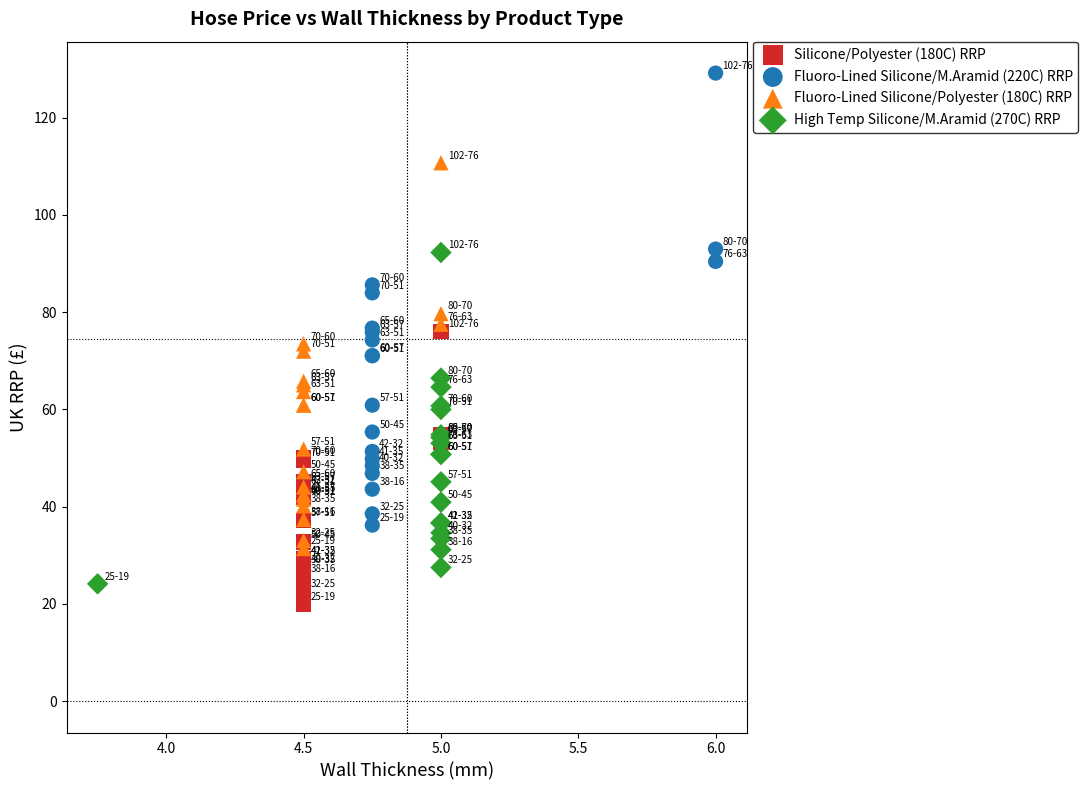

Which series reaches the maximum Y coordinate?

Fluoro-Lined Silicone/M.Aramid (220C) RRP